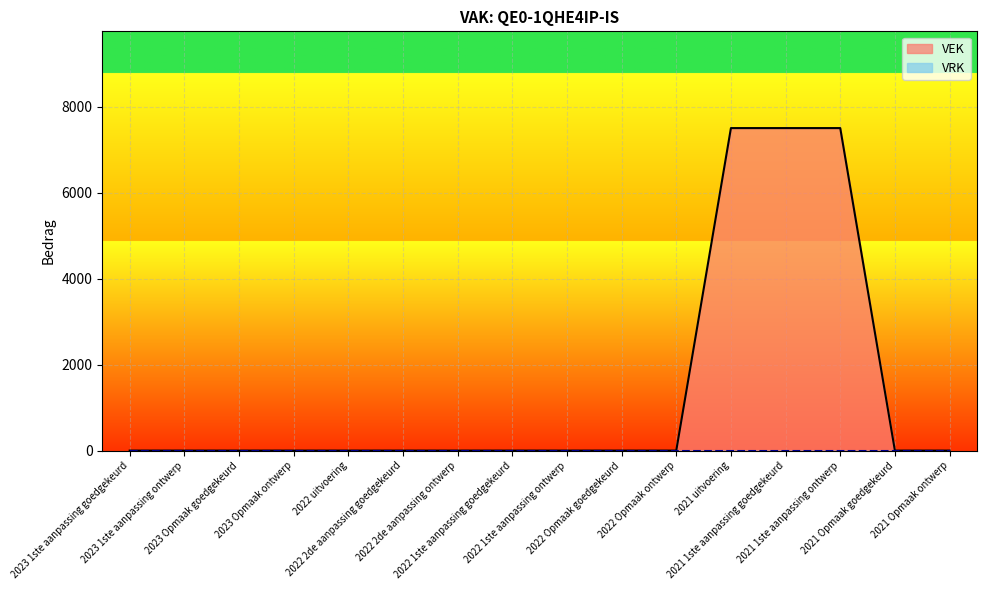

Reading right to left, extract all data points from this chart.

2021 Opmaak ontwerp=0	2021 Opmaak goedgekeurd=0	2021 1ste aanpassing ontwerp=7500	2021 1ste aanpassing goedgekeurd=7500	2021 uitvoering=7500	2022 Opmaak ontwerp=0	2022 Opmaak goedgekeurd=0	2022 1ste aanpassing ontwerp=0	2022 1ste aanpassing goedgekeurd=0	2022 2de aanpassing ontwerp=0	2022 2de aanpassing goedgekeurd=0	2022 uitvoering=0	2023 Opmaak ontwerp=0	2023 Opmaak goedgekeurd=0	2023 1ste aanpassing ontwerp=0	2023 1ste aanpassing goedgekeurd=0